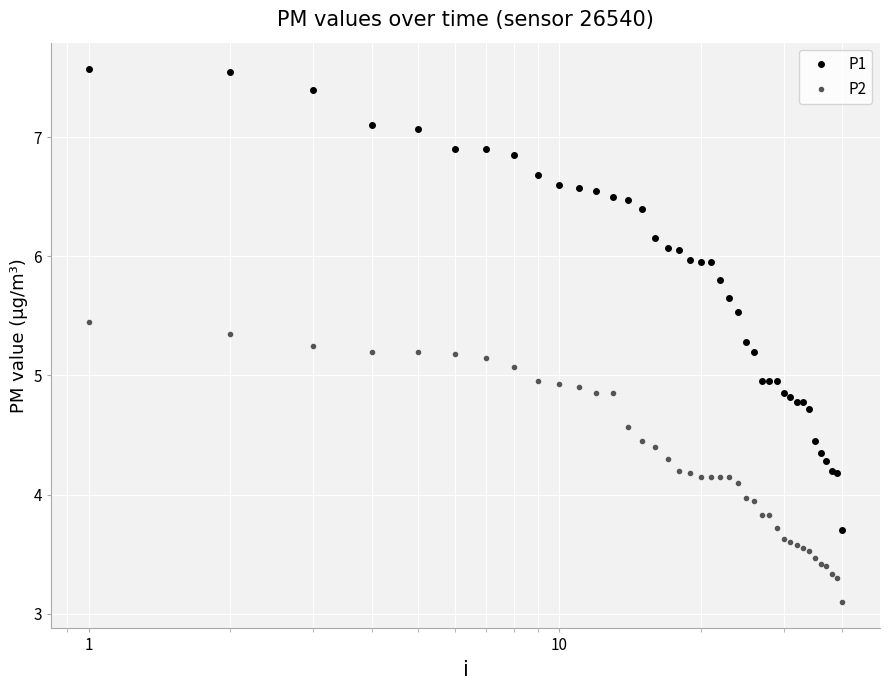

List the series in order of their peak value, highest first.

P1, P2